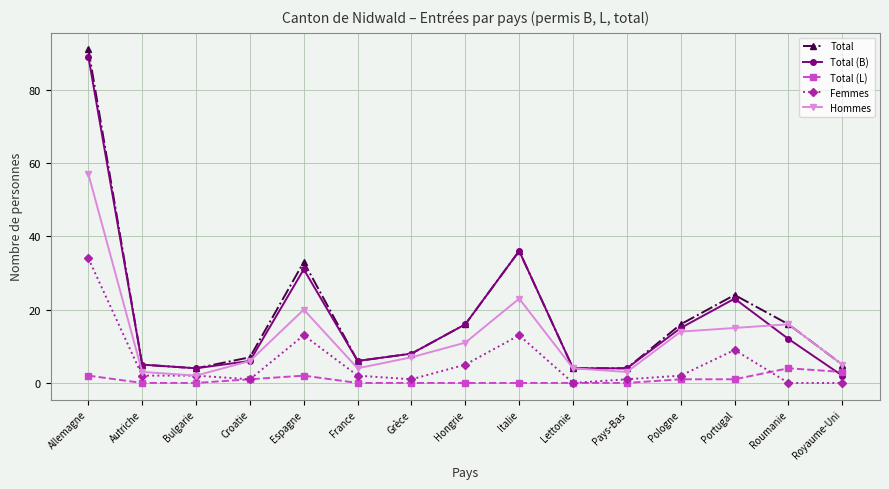

Where is the first local minimum for Total (B)?

Bulgarie